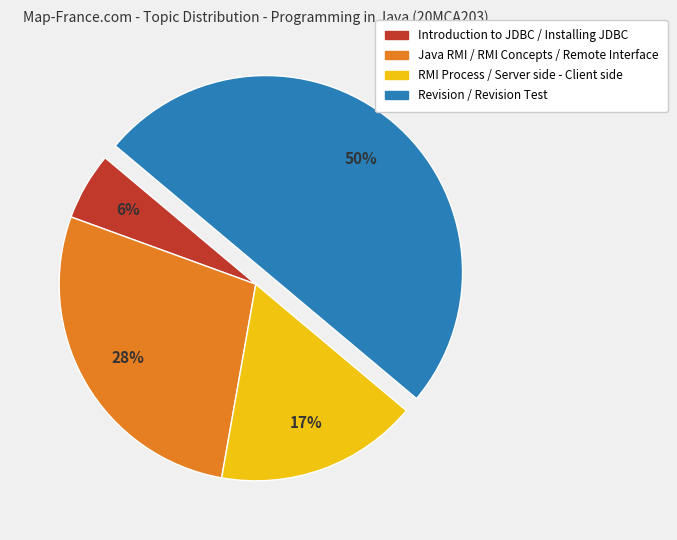

Does RMI Process / Server side - Client side account for over 50% of the chart?

No